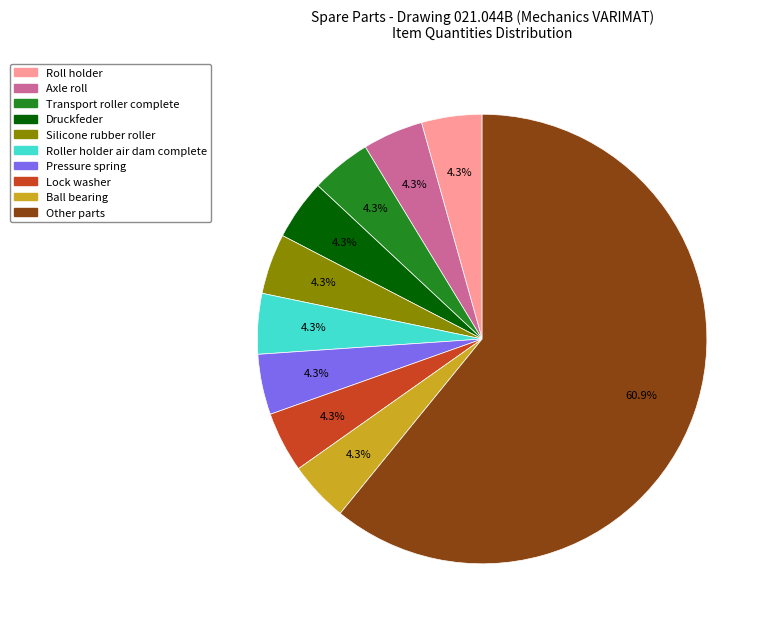

How many slices are in this pie chart?

10